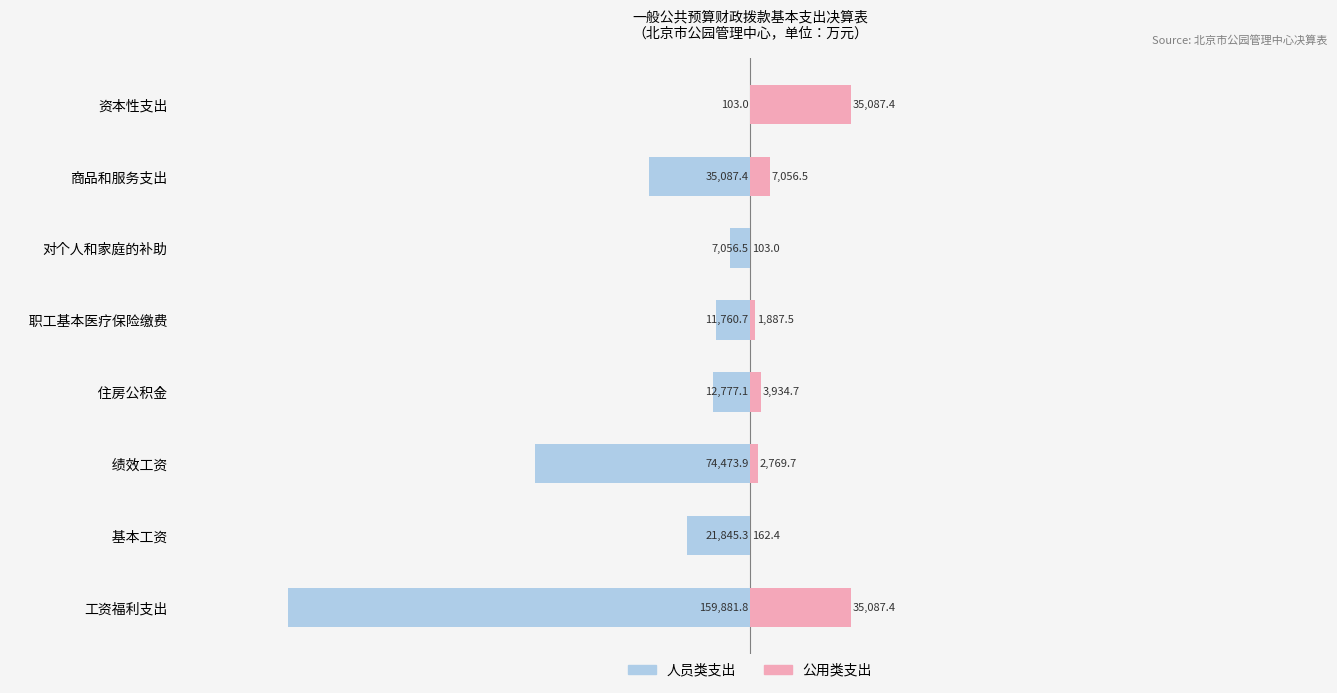

What are all the series names shown in the legend?

人员类支出, 公用类支出